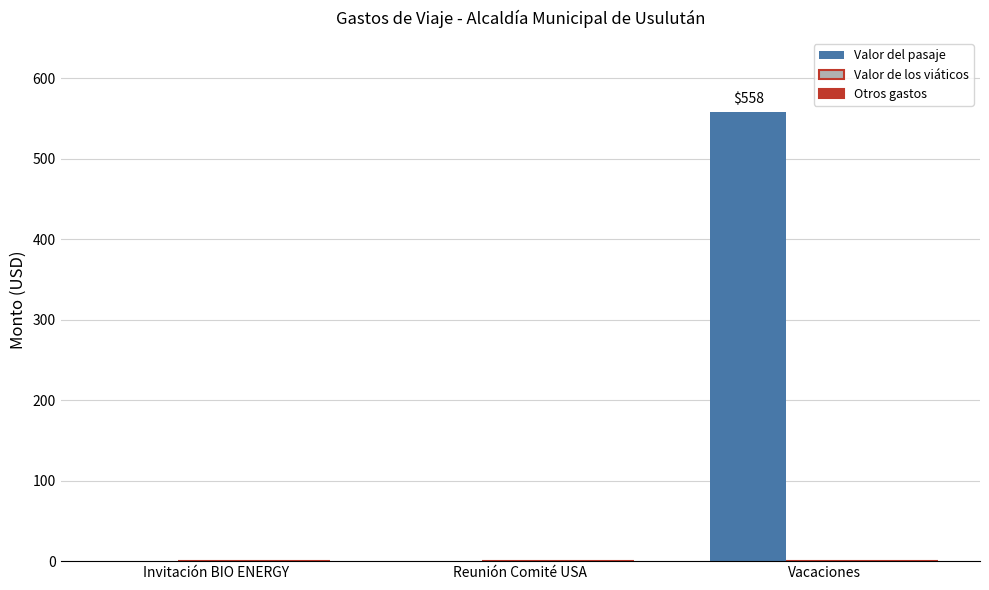

Reading right to left, transcribe all the data shown in this chart.

Vacaciones=558	Reunión Comité USA=0	Invitación BIO ENERGY=0